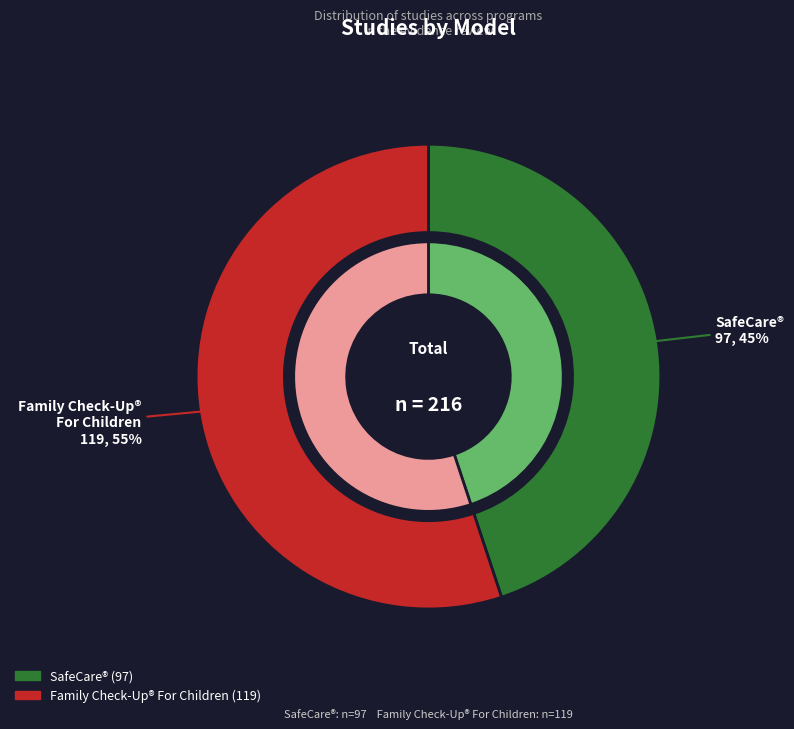

The SafeCare® slice represents 43% of the pie. True or false?

False